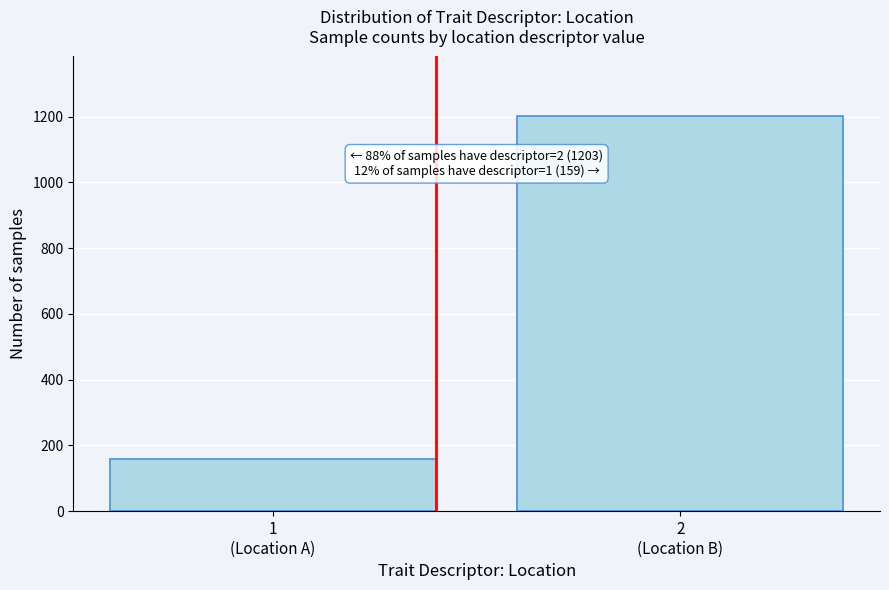

Reading left to right, transcribe all the data shown in this chart.

159	1203